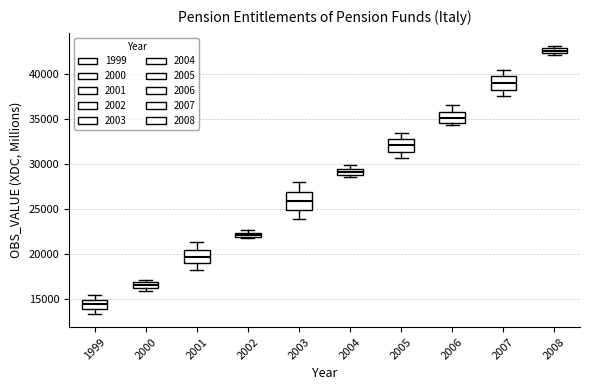

Which box's median line is the lowest?

1999